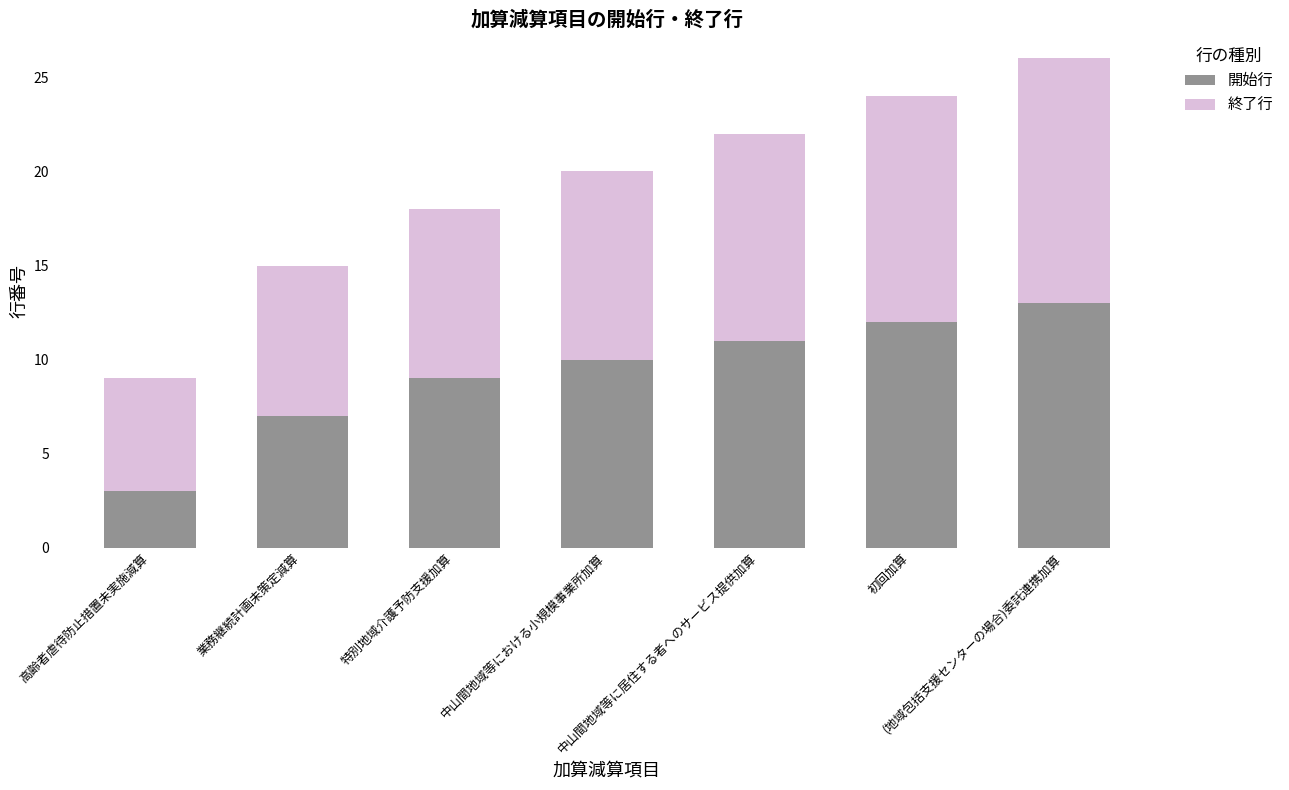

What is the minimum value for 開始行?

3